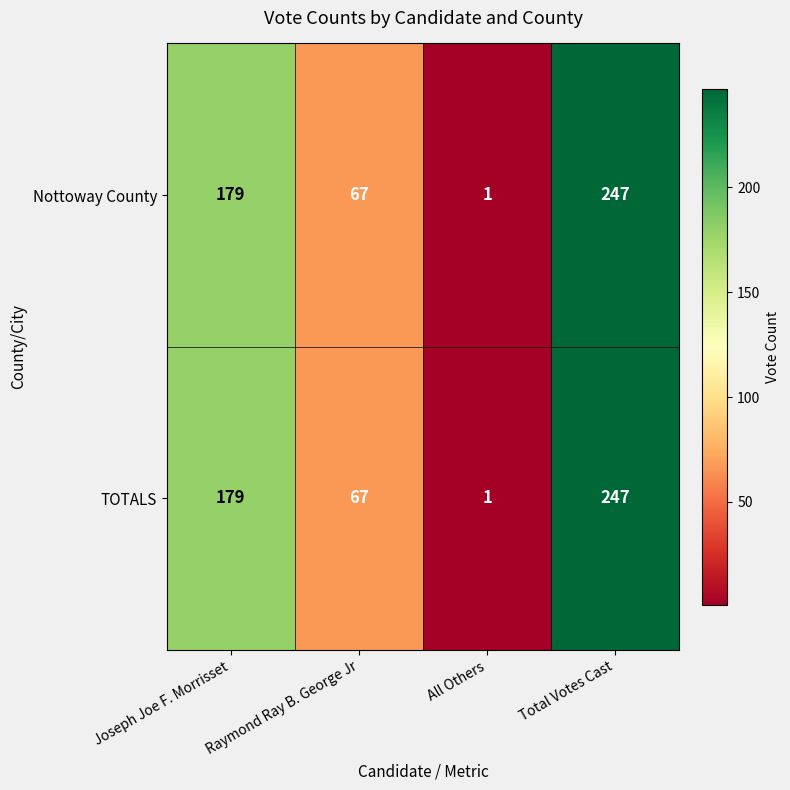

Which label corresponds to the largest value in the chart?

Total Votes Cast